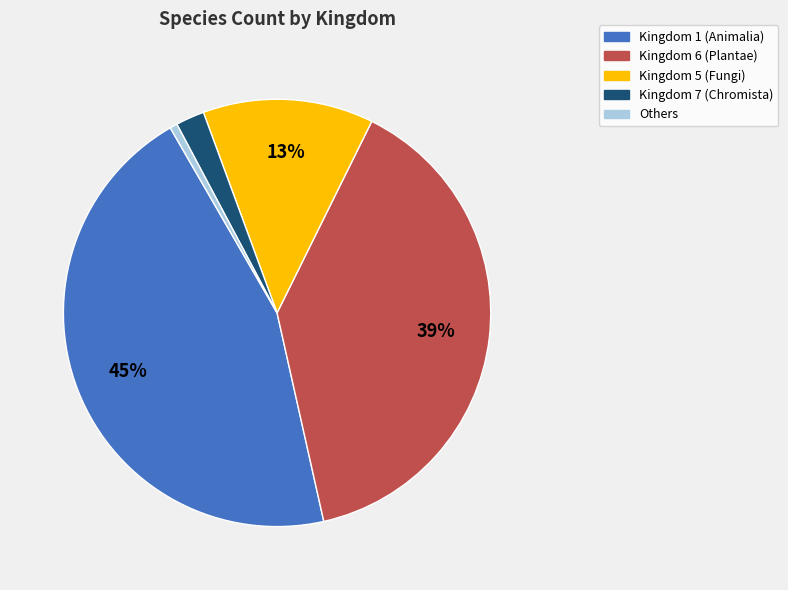

To the nearest percent, what is the average slice percentage?

20%